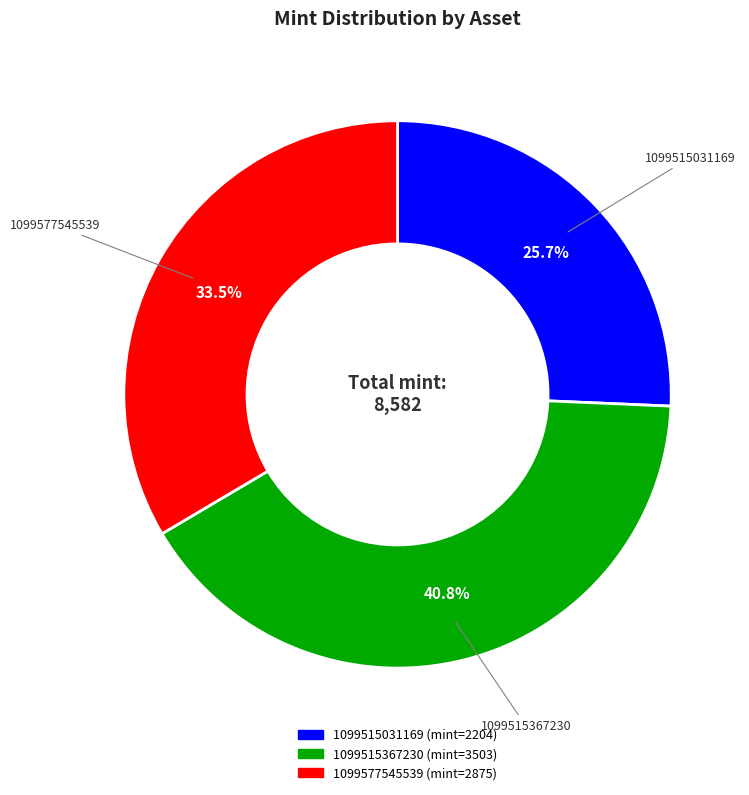

Rank the categories by value from lowest to highest.

1099515031169, 1099577545539, 1099515367230